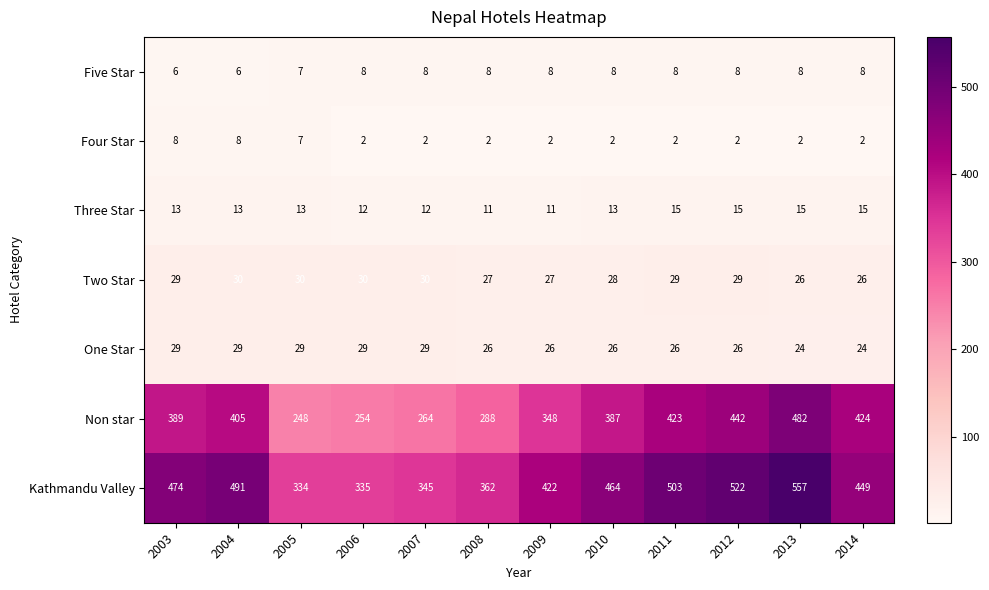

Count the Three Star values in the range 12 to 15.

10